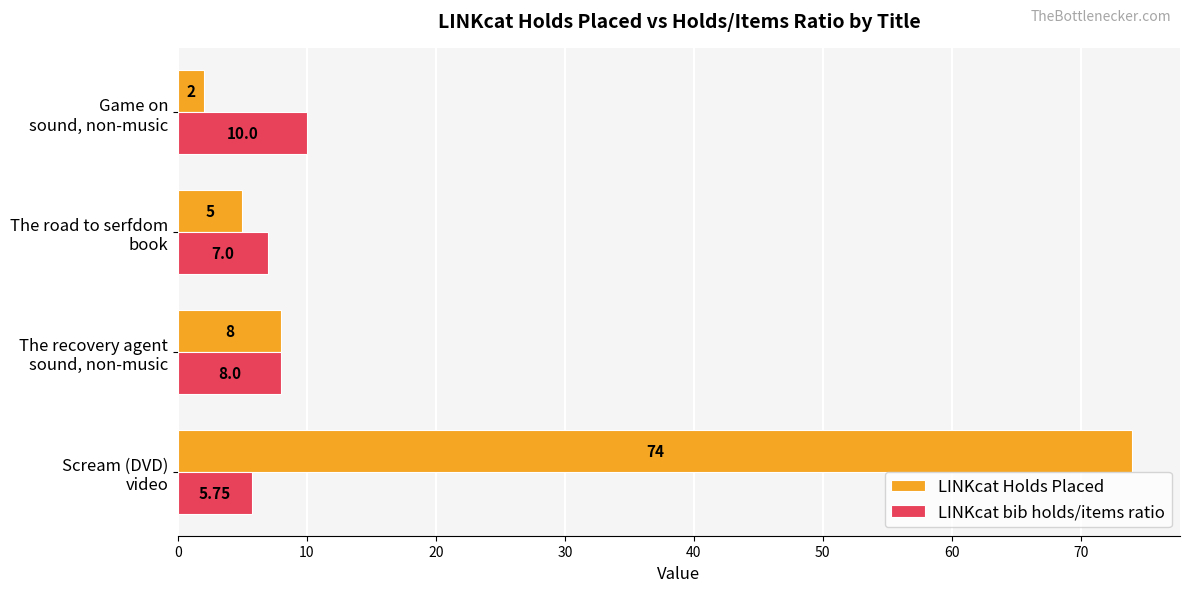

What is the difference between the second highest and second lowest values in the LINKcat bib holds/items ratio series?

1.0